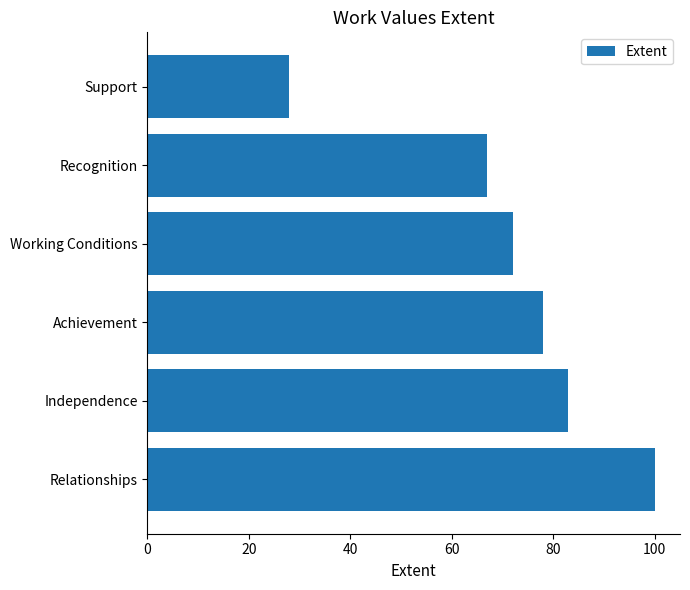

What is the difference between the maximum and minimum values?

72